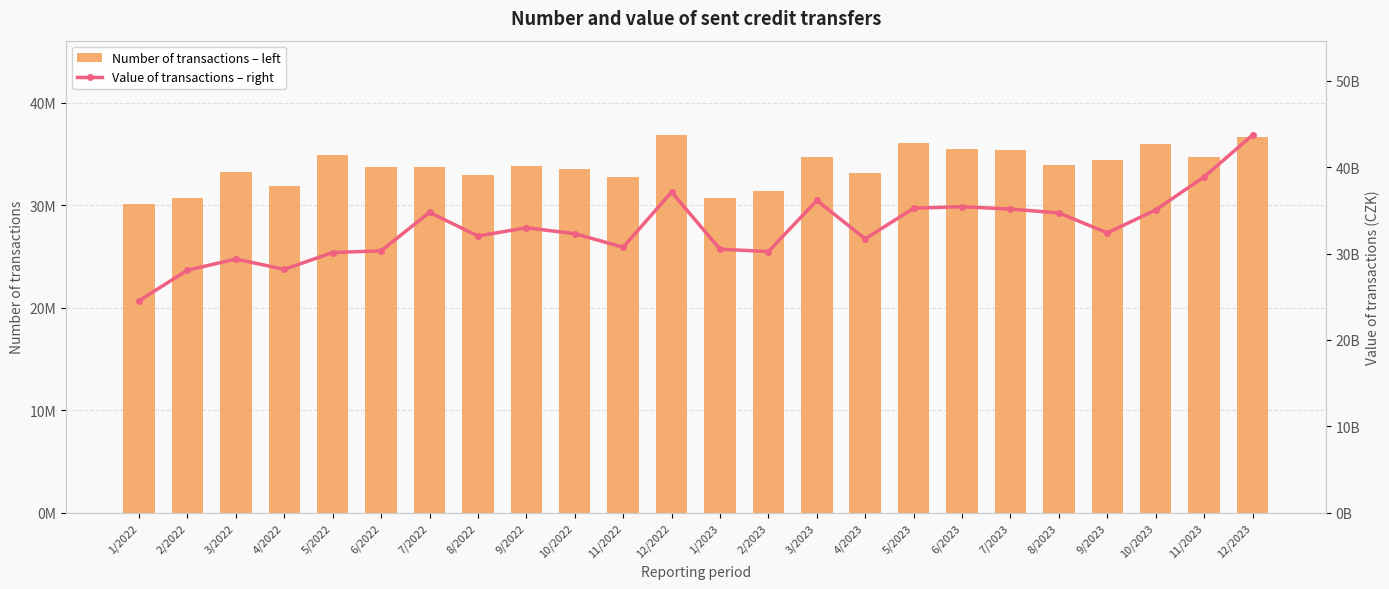

What is the maximum value for Value of transactions – right?

43698034019.5